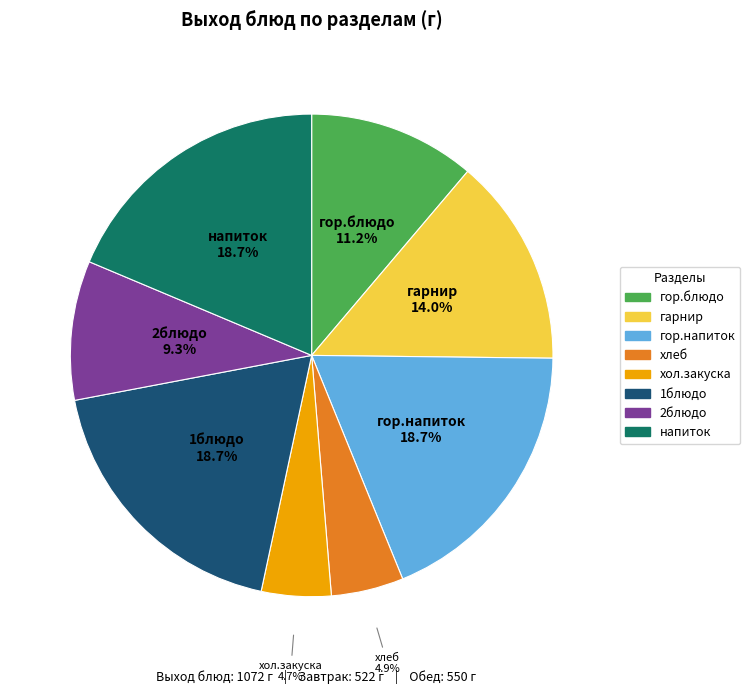

What percentage is NOT represented by гор.блюдо?

88.8%